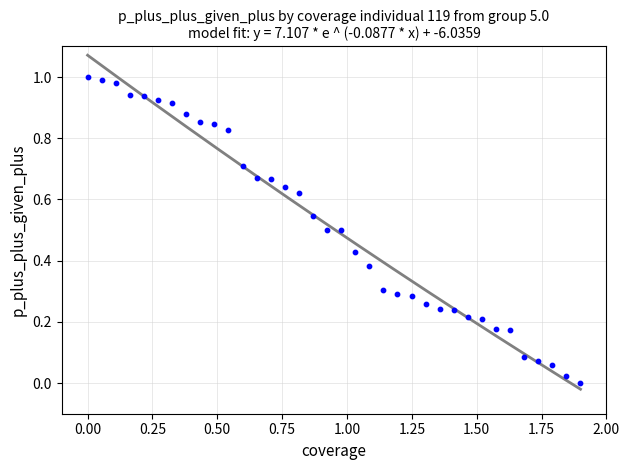

What is the range of X values (max minus min)?

1.9